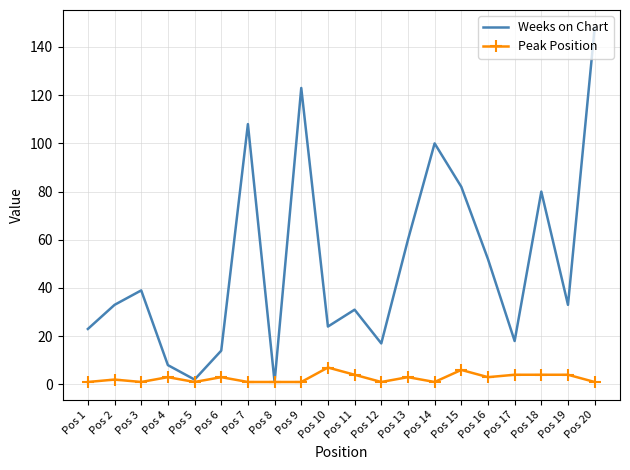

Rank the series at Pos 13 from highest to lowest value.

Weeks on Chart, Peak Position